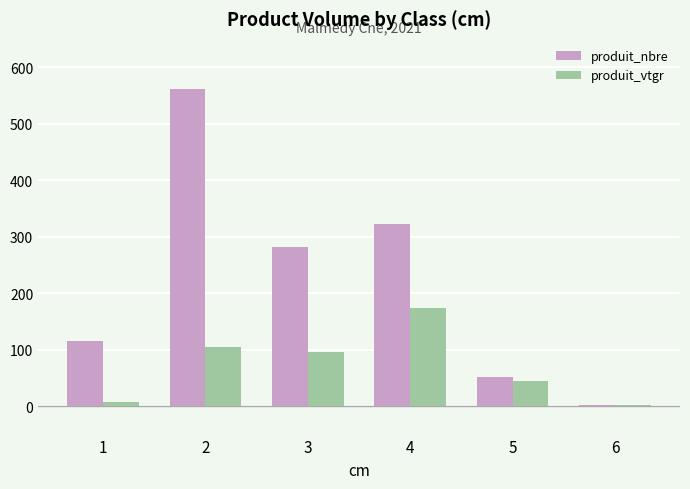

What is the sum of all produit_vtgr values?

428.8